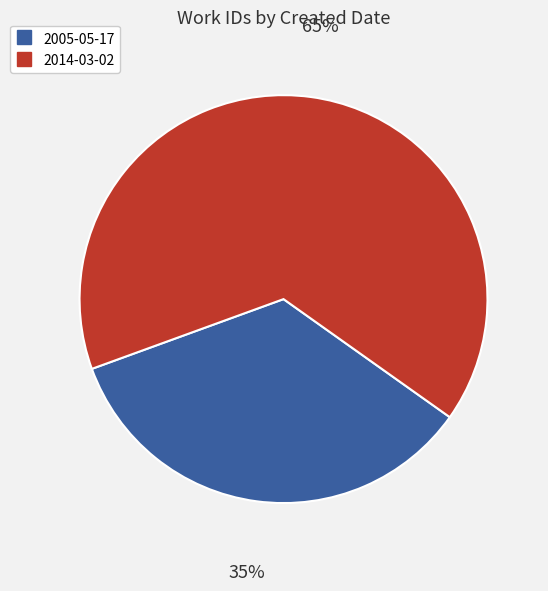

Rank the categories by value from highest to lowest.

2014-03-02, 2005-05-17